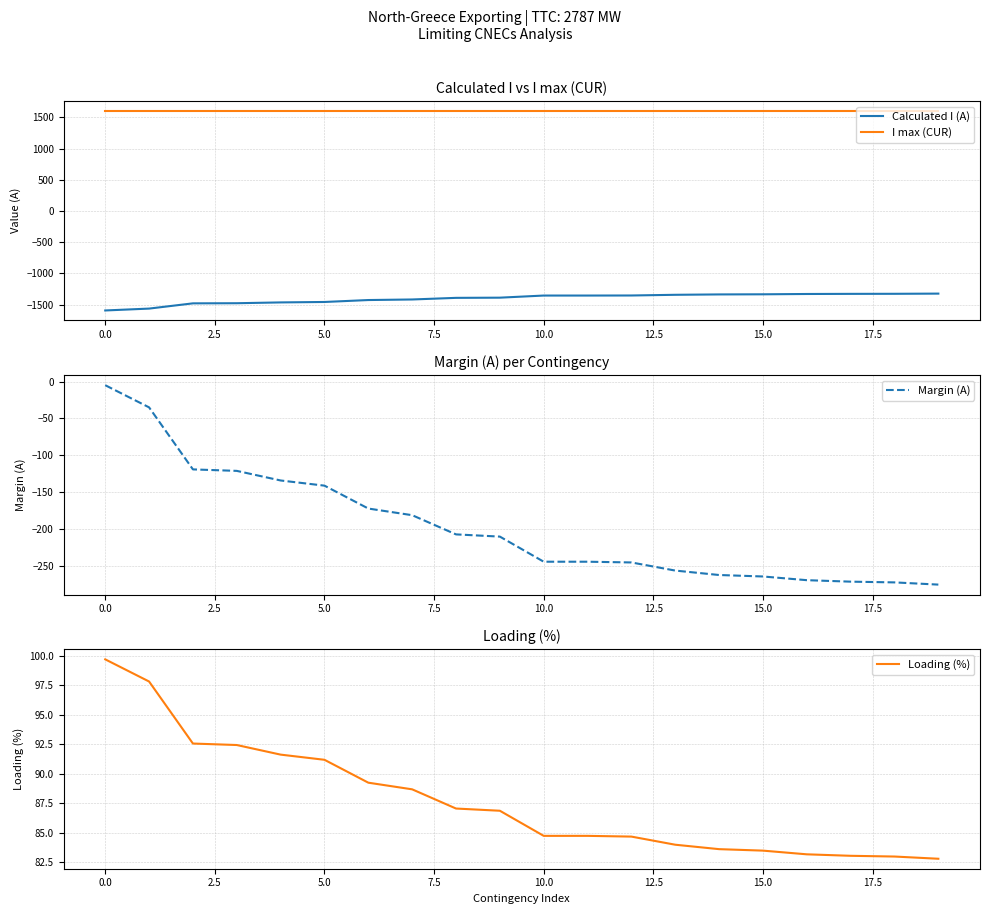

How many lines are shown in the chart?

4